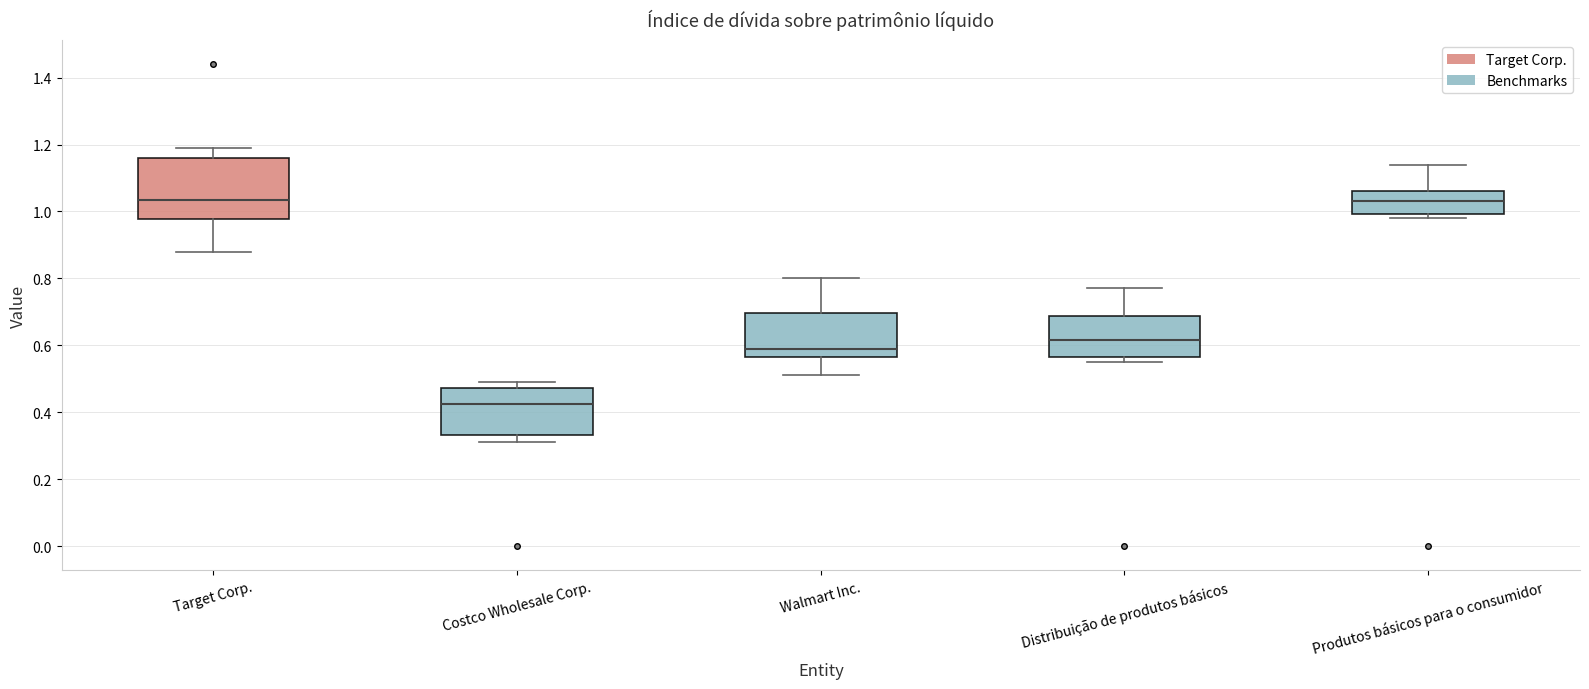

Reading left to right, transcribe this box plot: for each box, give where its median line is, the range the box spans, and where its two whiskers end, as read against the y-axis. The values are not printed on the chart, so give them approximately, as read against the axis.

Target Corp.: median 1.04, box 0.98 to 1.16, whiskers 0.88 to 1.20
Costco Wholesale Corp.: median 0.42, box 0.34 to 0.48, whiskers 0.32 to 0.50
Walmart Inc.: median 0.60, box 0.56 to 0.70, whiskers 0.52 to 0.80
Distribuição de produtos básicos: median 0.62, box 0.56 to 0.68, whiskers 0.56 (just below the box's lower edge) to 0.78
Produtos básicos para o consumidor: median 1.04, box 1.00 to 1.06, whiskers 0.98 to 1.14